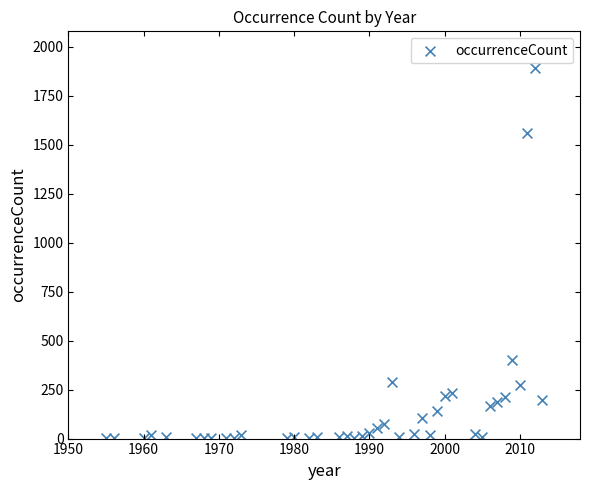

What Y value in the scatter plot is closest to 945?

400